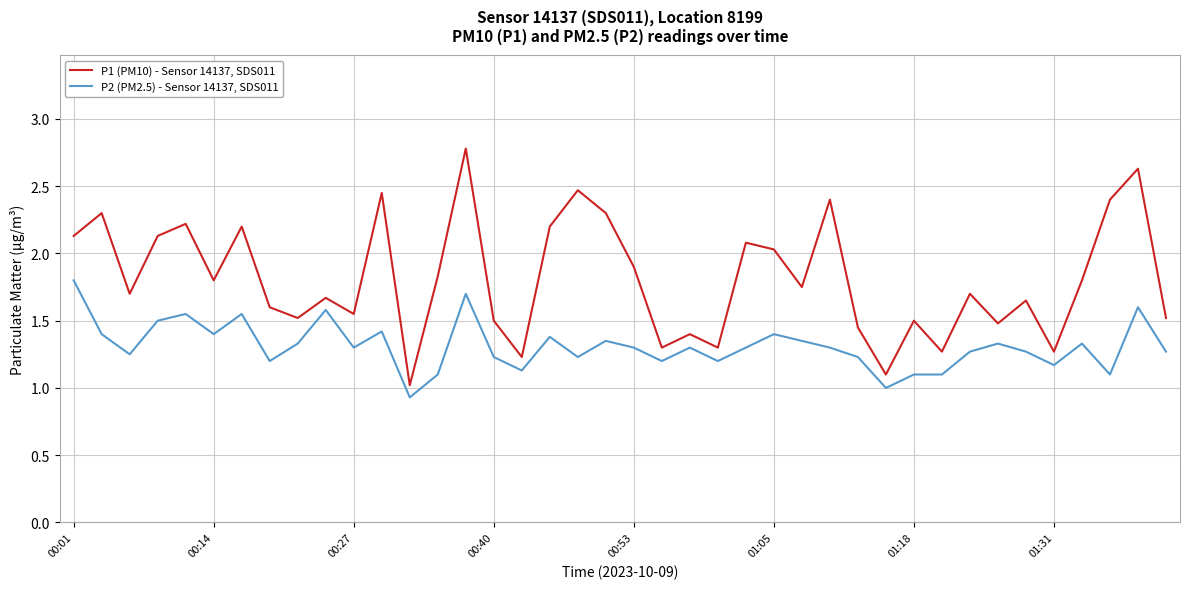

Rank the series by their maximum value, from highest to lowest.

P1 (PM10) - Sensor 14137, SDS011, P2 (PM2.5) - Sensor 14137, SDS011